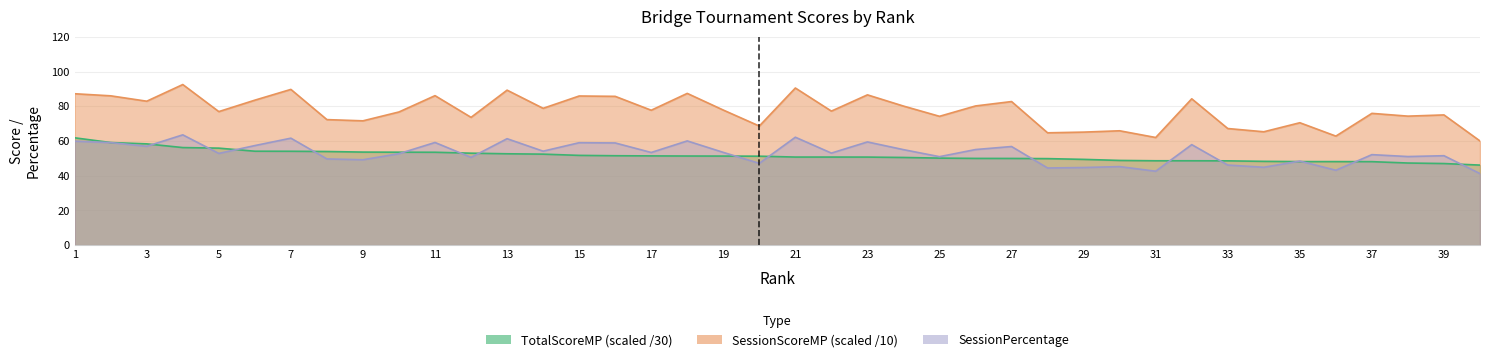

What is the difference between the TotalScoreMP values at 6 and 20?

2.9